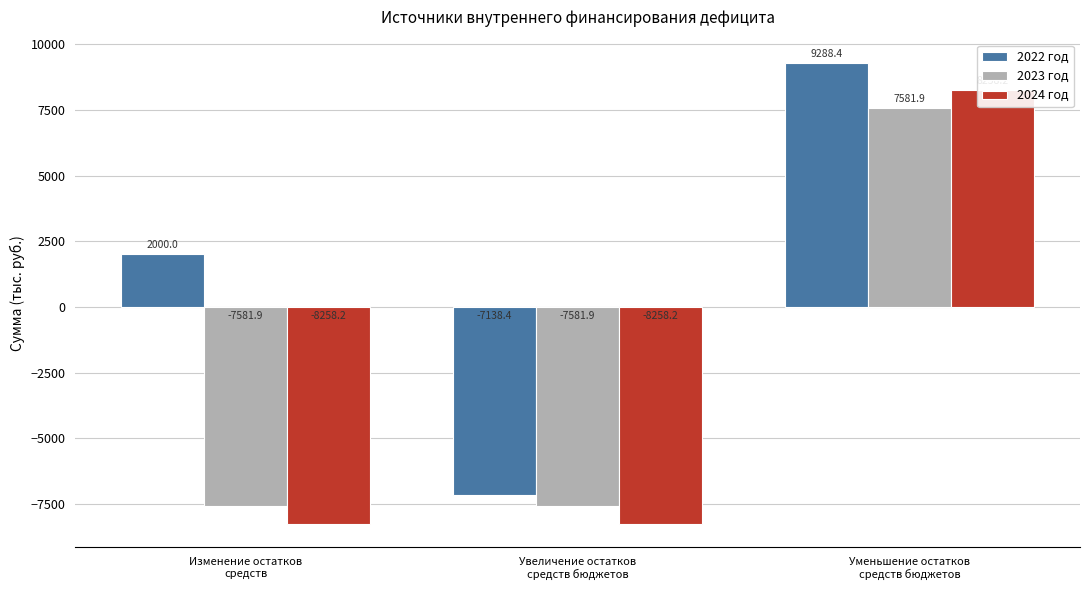

How many categories are shown in the chart?

3